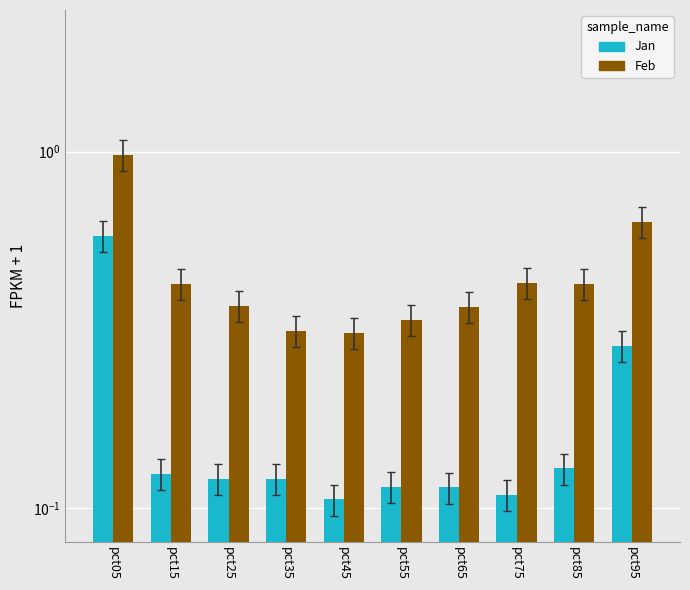

How many bars are there in total?

20